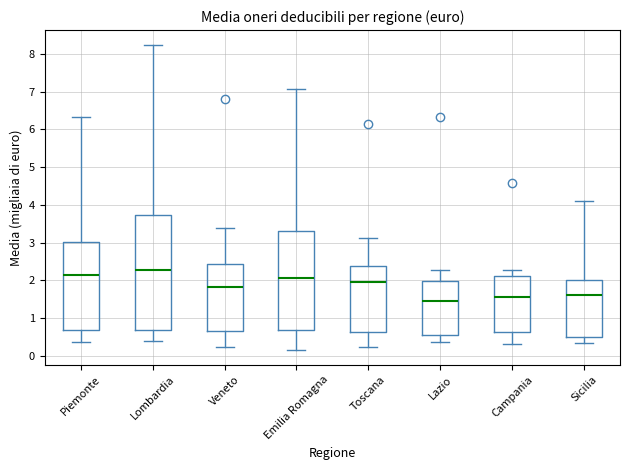

Reading left to right, read every box against the y-axis: the position of its median line, the range the box covers, and the ends of its whiskers. The values are not printed on the chart, so give them approximately, as read against the axis.

Piemonte: median 2.1, box 0.7 to 3.0, whiskers 0.4 to 6.3
Lombardia: median 2.3, box 0.7 to 3.7, whiskers 0.4 to 8.2
Veneto: median 1.8, box 0.7 to 2.4, whiskers 0.2 to 3.4
Emilia Romagna: median 2.1, box 0.7 to 3.3, whiskers 0.2 to 7.1
Toscana: median 2.0, box 0.6 to 2.4, whiskers 0.2 to 3.1
Lazio: median 1.5, box 0.5 to 2.0, whiskers 0.4 to 2.3
Campania: median 1.5, box 0.6 to 2.1, whiskers 0.3 to 2.3
Sicilia: median 1.6, box 0.5 to 2.0, whiskers 0.3 to 4.1